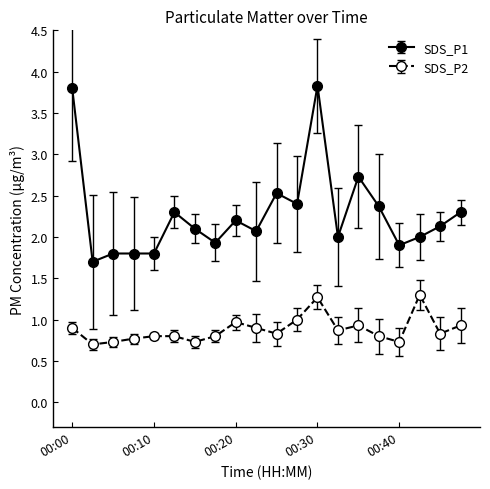

True or false: SDS_P2 and SDS_P1 intersect in this chart.

False